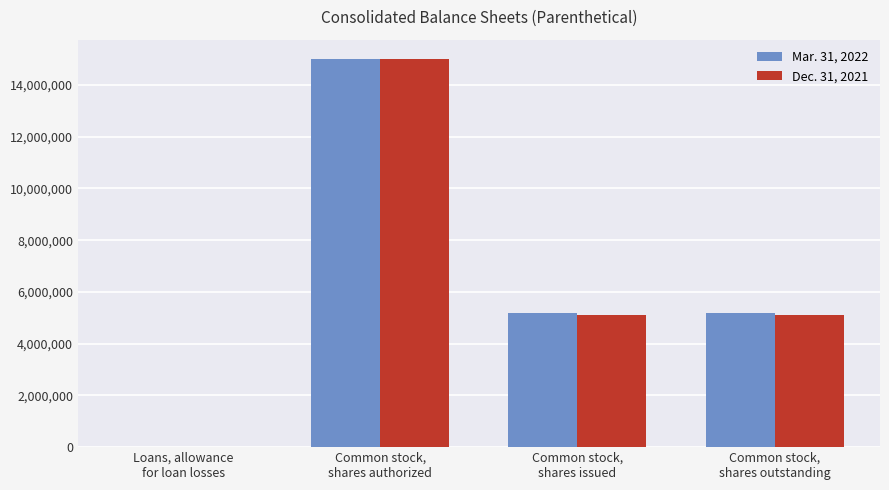

How many distinct data groups are displayed?

2